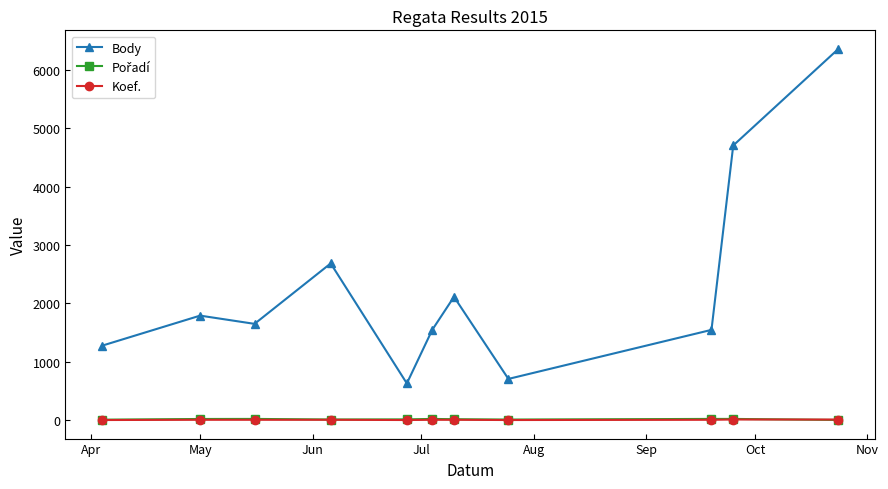

How many distinct data groups are displayed?

3